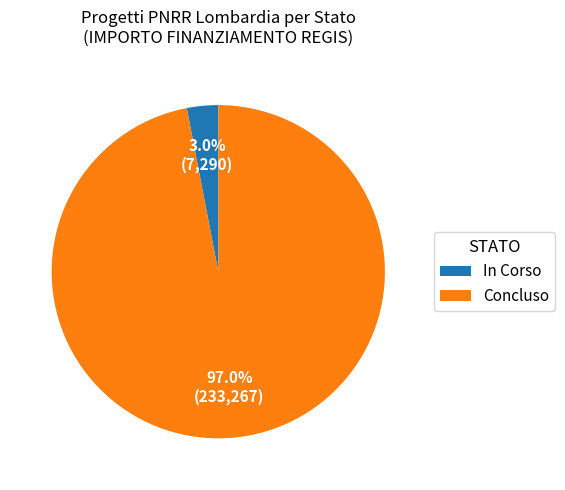

Which slice is the largest?

Concluso